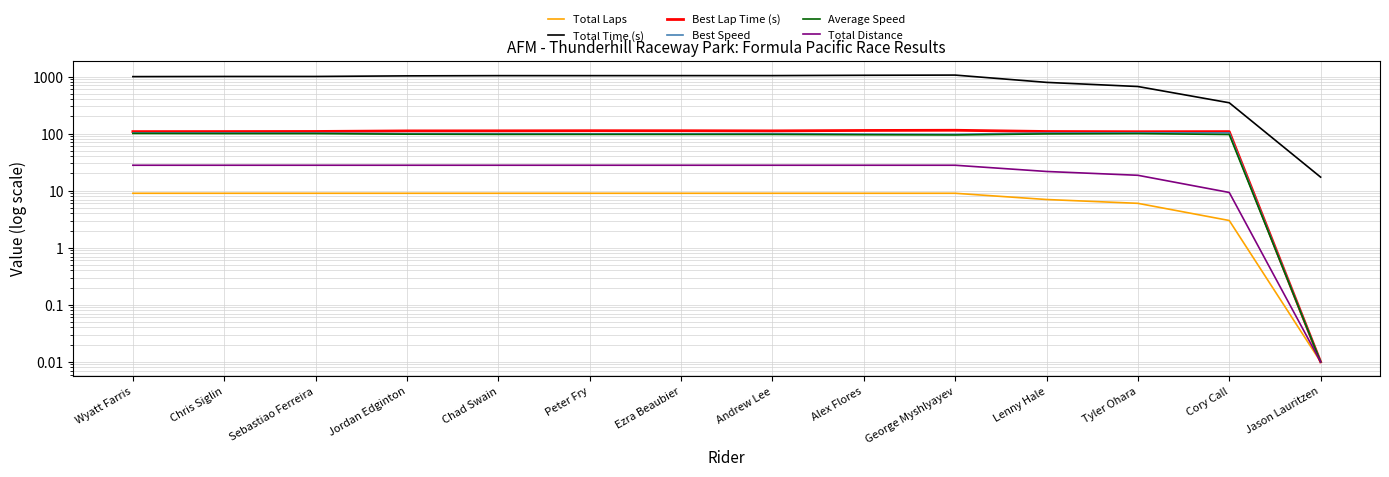

Which has a higher value, Andrew Lee or Chad Swain?

Andrew Lee